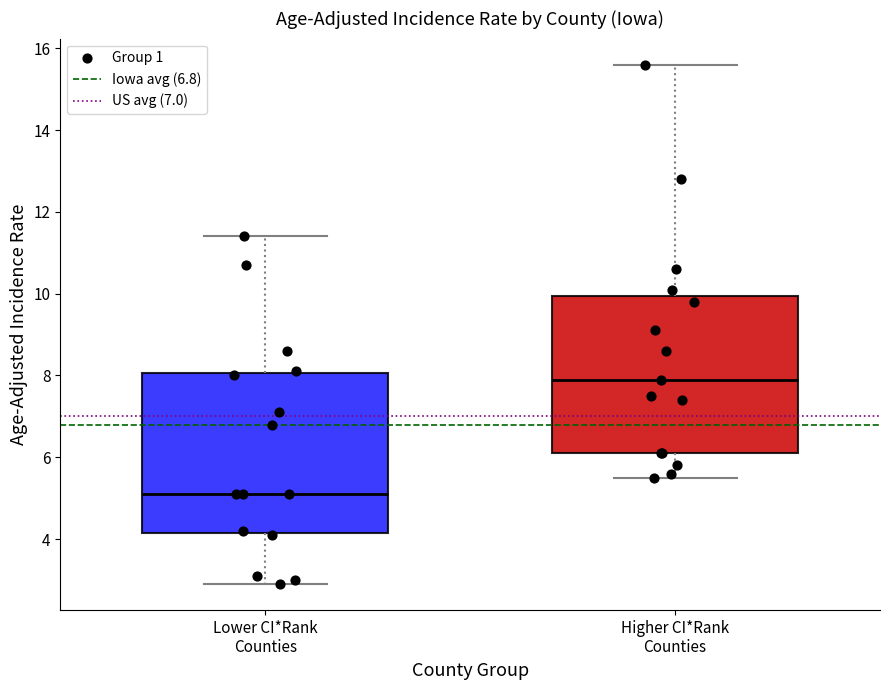

Reading left to right, transcribe this box plot: for each box, give where its median line is, the range the box spans, and where its two whiskers end, as read against the y-axis. The values are not printed on the chart, so give them approximately, as read against the axis.

Lower CI*Rank Counties: median 5.2, box 4.2 to 8.0, whiskers 3.0 to 11.4
Higher CI*Rank Counties: median 8.0, box 6.2 to 10.0, whiskers 5.6 to 15.6